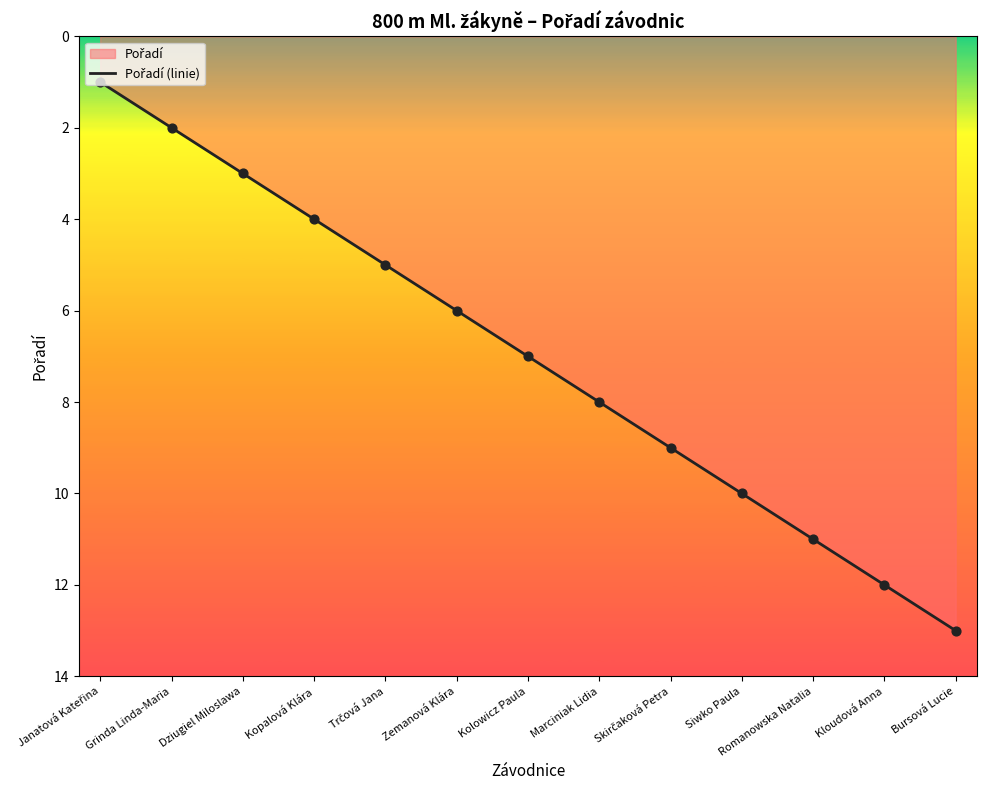

What is the change in value from Janatová Kateřina to Zemanová Klára?

+5